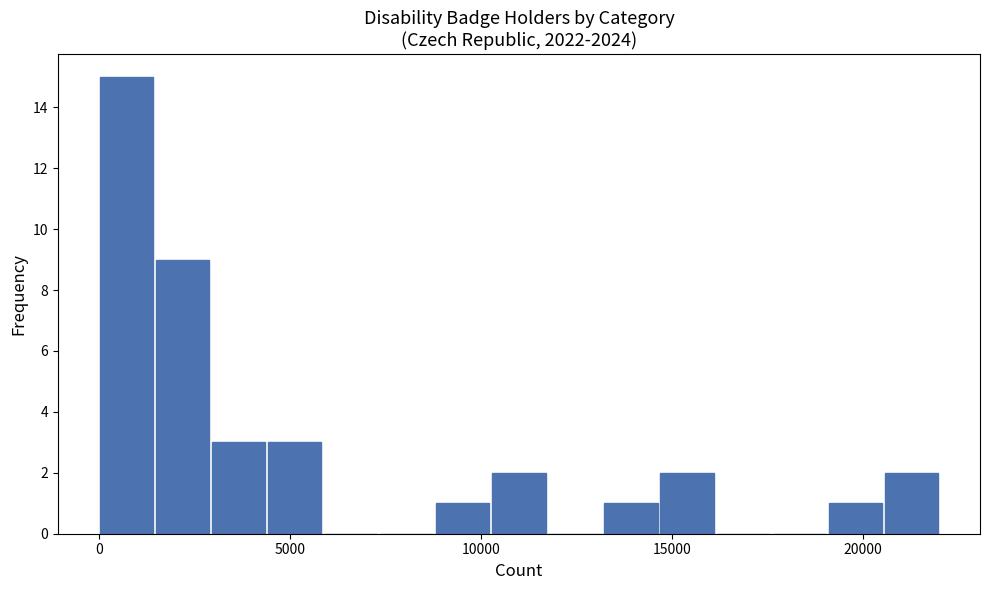

Read against the x-axis, roughly where is the centre of the tallest bar?

500